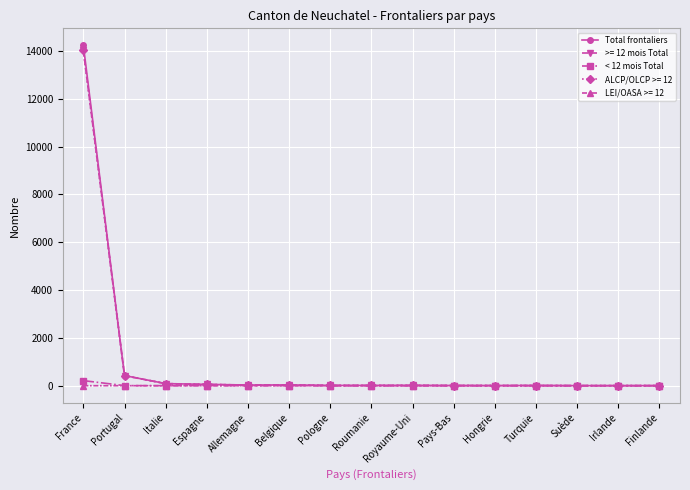

Which series has the largest range (max minus min)?

Total frontaliers